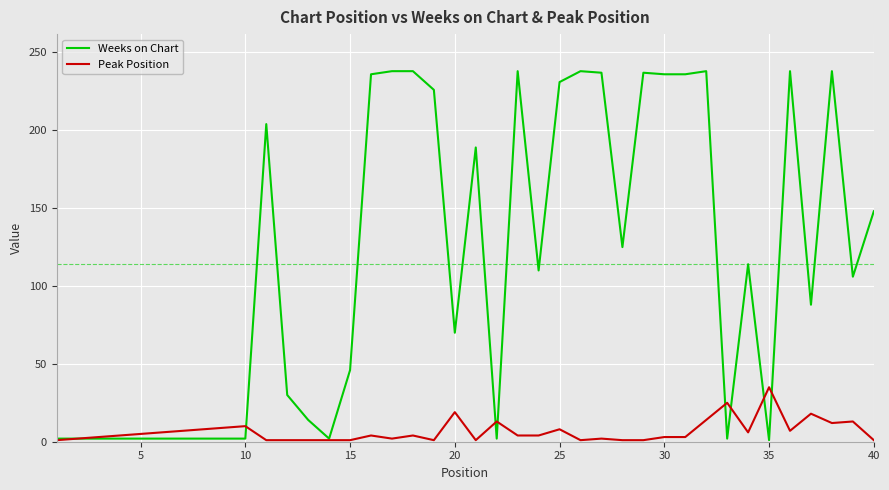

Rank the series by their maximum value, from lowest to highest.

Peak Position, Weeks on Chart